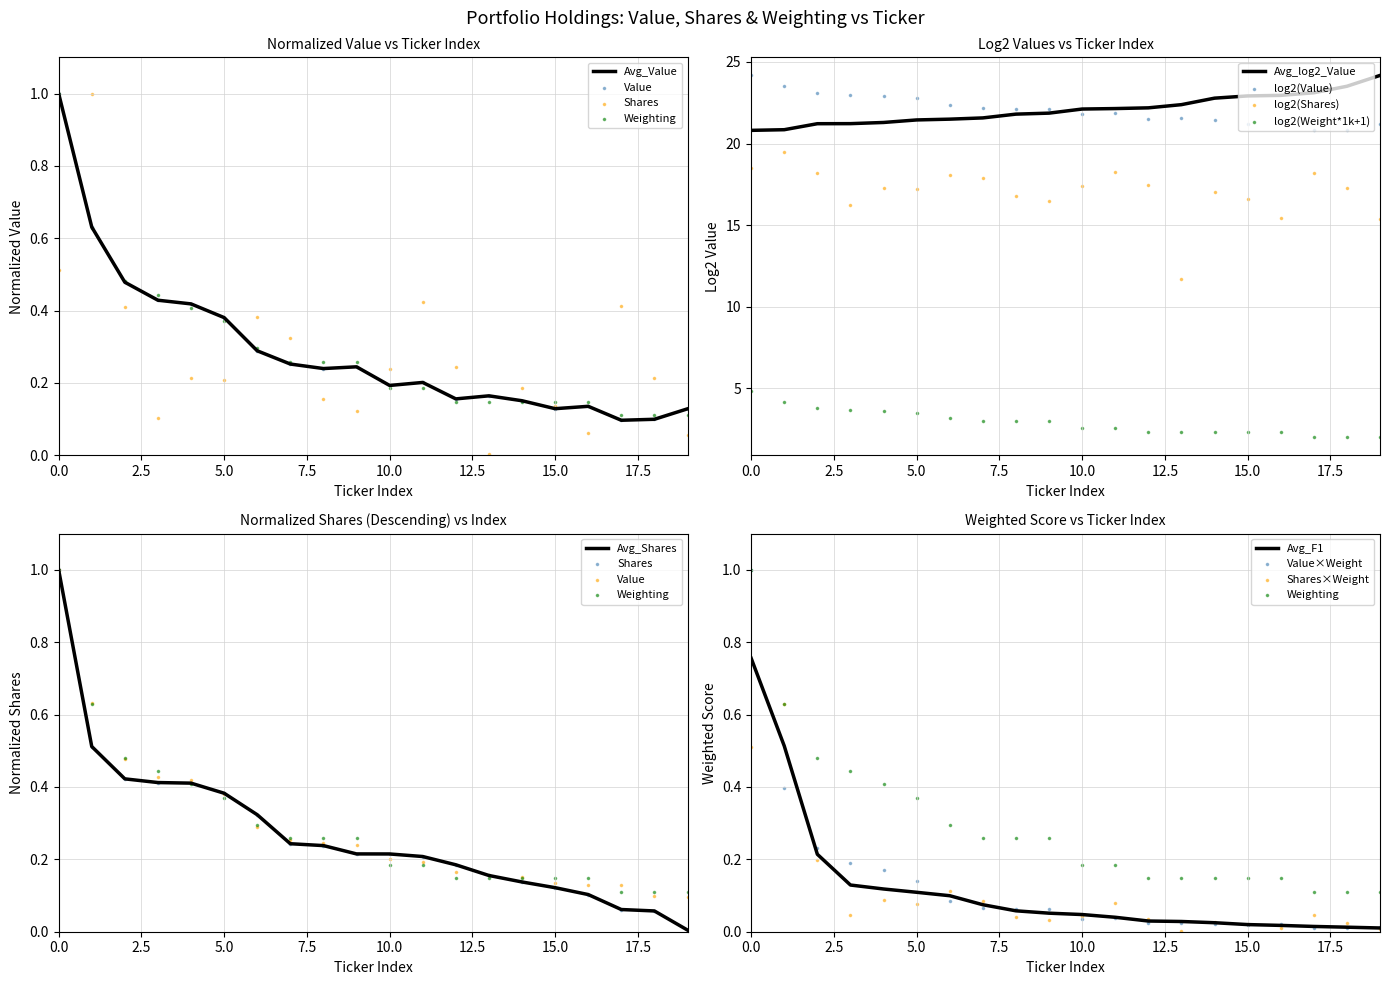

True or false: Avg_log2_Value has a value of 33.8 at 15.0.

False